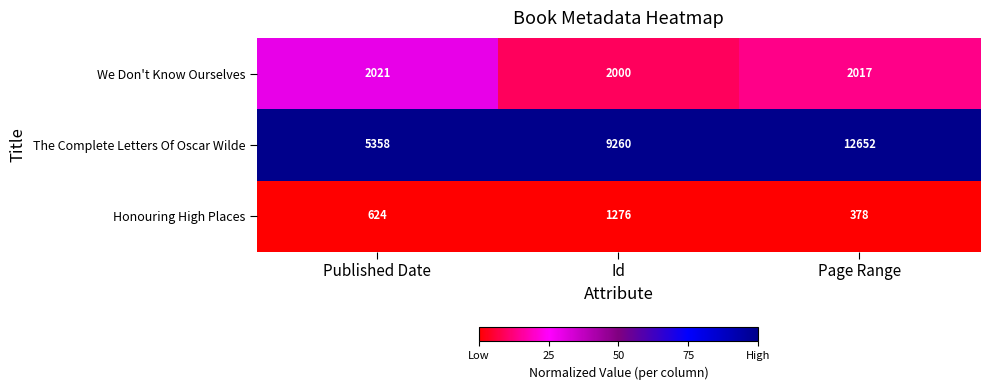

At Published Date, list the series in order from smallest to largest.

Honouring High Places, We Don't Know Ourselves, The Complete Letters Of Oscar Wilde